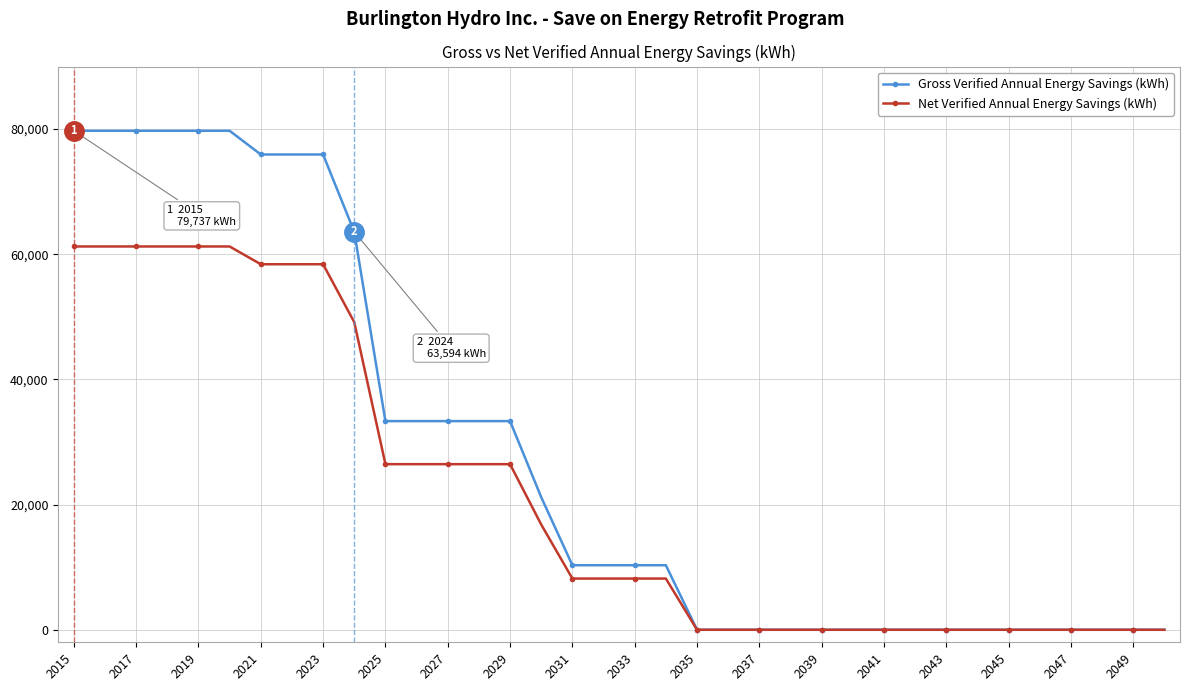

Which series has the widest spread of values?

Gross Verified Annual Energy Savings (kWh)